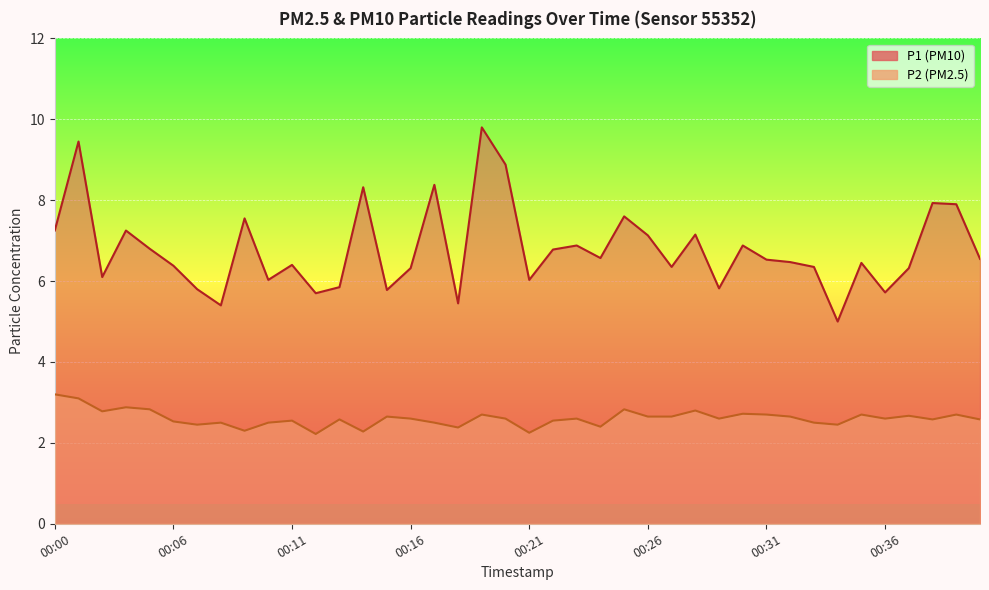

Which category has the highest value across all series?

00:19